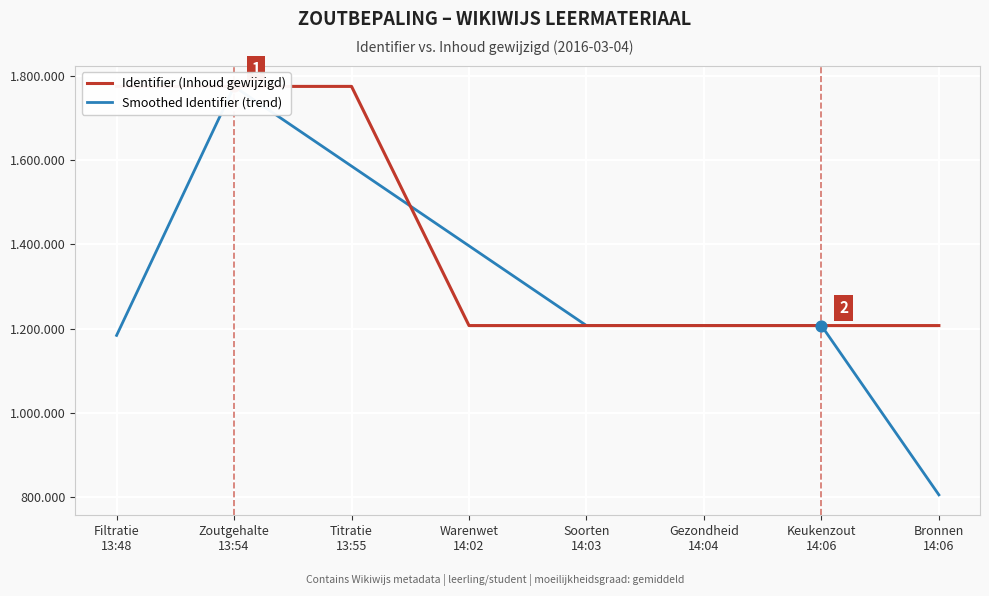

Which series has the widest spread of Y values?

Smoothed Identifier (trend)